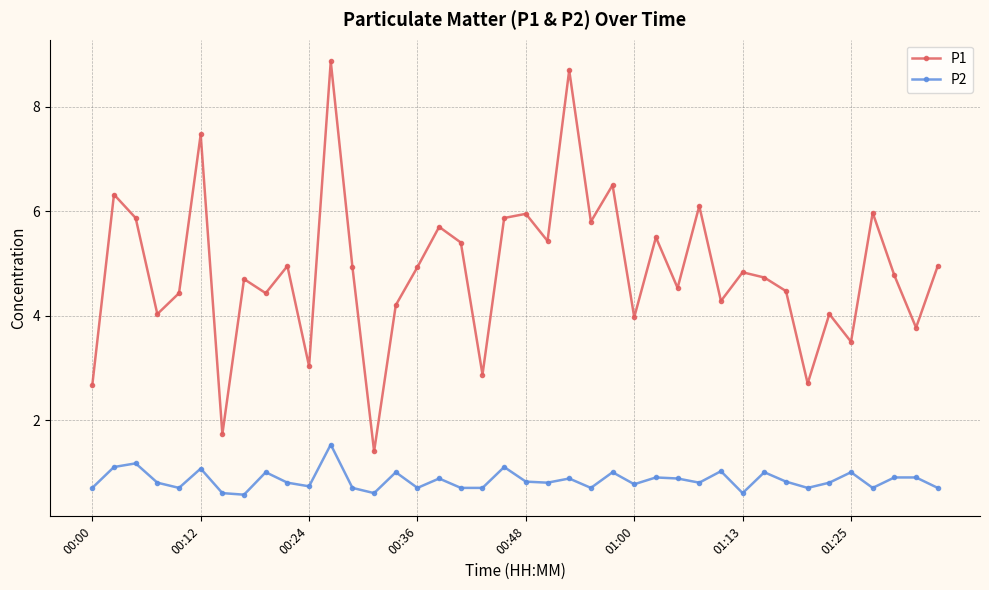

Which series has the largest range (max minus min)?

P1